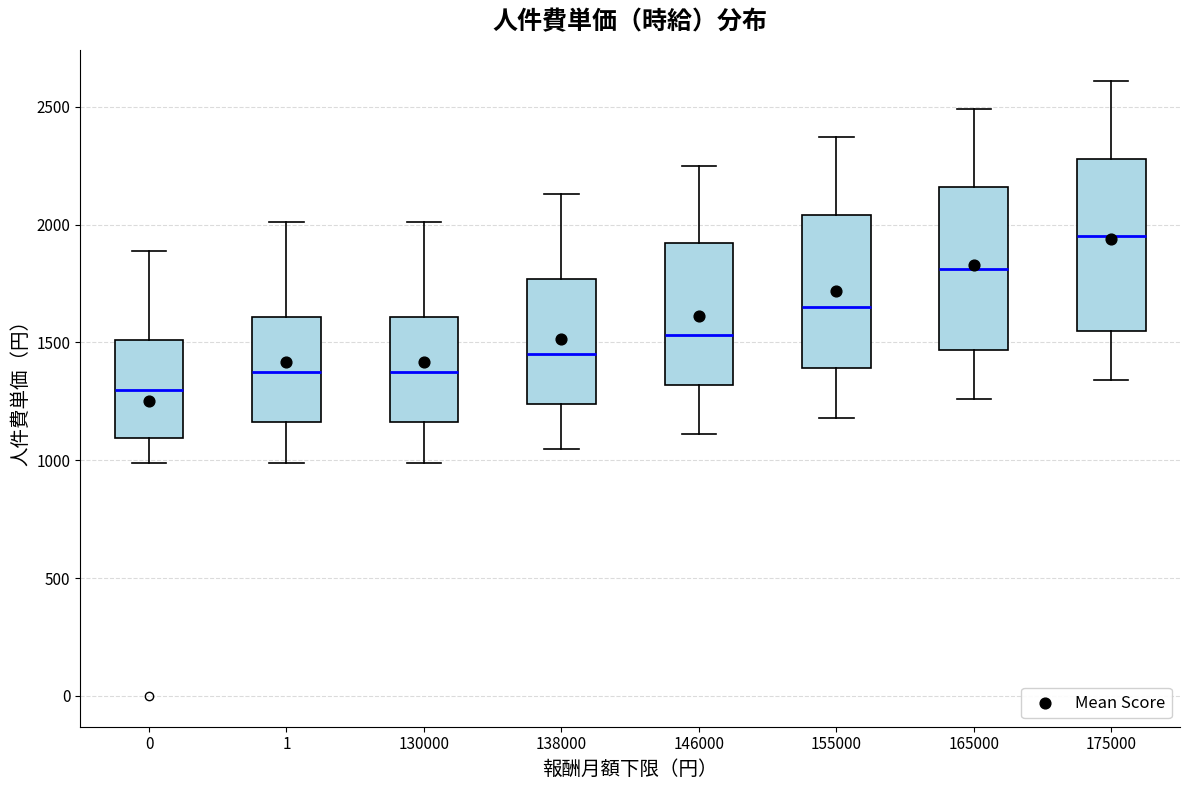

Reading left to right, read every box against the y-axis: the position of its median line, the range the box covers, and the ends of its whiskers. The values are not printed on the chart, so give them approximately, as read against the axis.

0: median 1300, box 1100 to 1500, whiskers 1000 to 1900
1: median 1400, box 1150 to 1600, whiskers 1000 to 2000
130000: median 1400, box 1150 to 1600, whiskers 1000 to 2000
138000: median 1450, box 1250 to 1750, whiskers 1050 to 2150
146000: median 1550, box 1300 to 1900, whiskers 1100 to 2250
155000: median 1650, box 1400 to 2050, whiskers 1200 to 2350
165000: median 1800, box 1450 to 2150, whiskers 1250 to 2500
175000: median 1950, box 1550 to 2300, whiskers 1350 to 2600